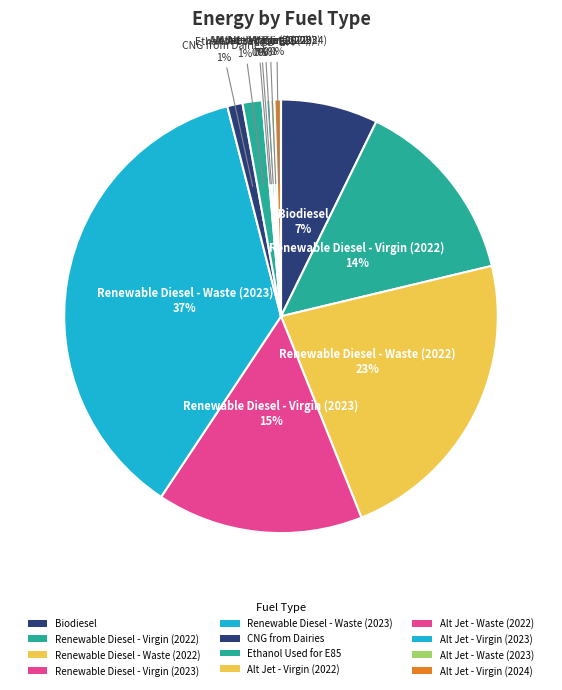

To the nearest percent, what is the difference between the Renewable Diesel - Waste (2022) and Alt Jet - Virgin (2022) slice percentages?

23%